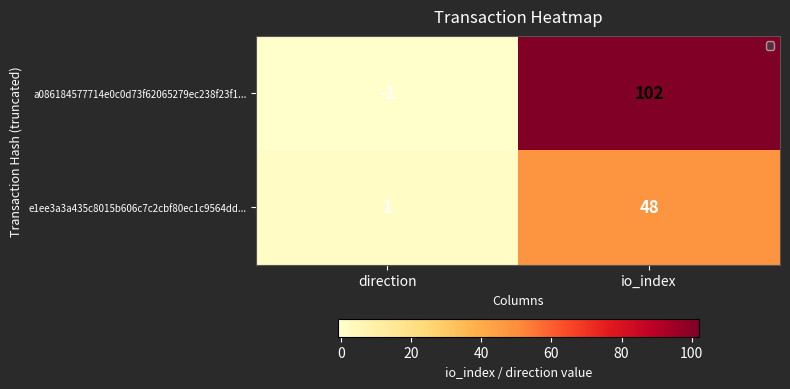

True or false: e1ee3a3a435c8015b606c7c2cbf80ec1c9564dd... has a value of 69 at io_index.

False